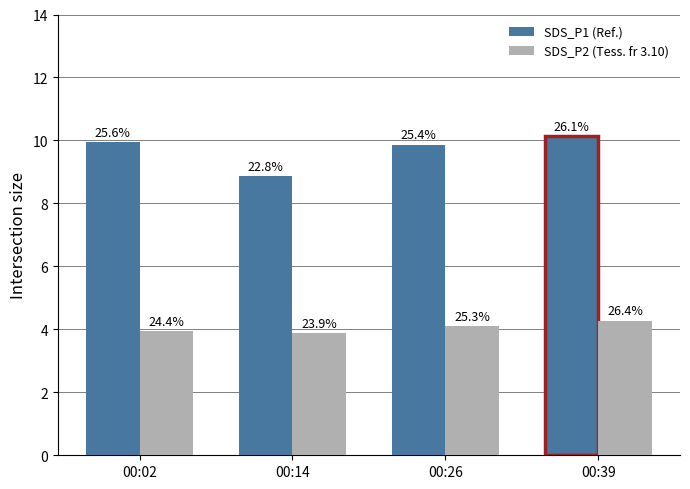

True or false: SDS_P2 has a value of 4.1 at 00:26.

True